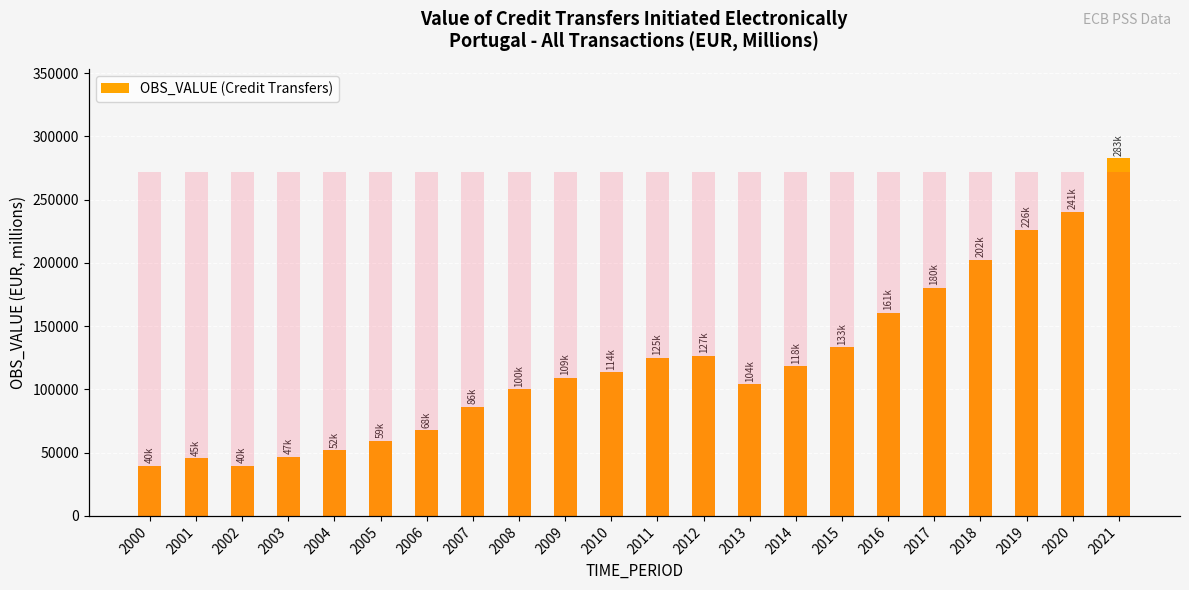

Reading left to right, transcribe all the data shown in this chart.

OBS_VALUE (Credit Transfers): 2000=39654.0	2001=45418.4	2002=39773.0	2003=46871.2	2004=51946.4	2005=59456.9	2006=67742.2	2007=86285.0	2008=100229.3	2009=109280.0	2010=113518.6	2011=125099.5	2012=126530.9	2013=103866.2	2014=118221.5	2015=133286.0	2016=160630.0	2017=180270.4	2018=202401.2	2019=225945.2	2020=240542.8	2021=282568.1
Max reference: 2000=282568.1	2001=282568.1	2002=282568.1	2003=282568.1	2004=282568.1	2005=282568.1	2006=282568.1	2007=282568.1	2008=282568.1	2009=282568.1	2010=282568.1	2011=282568.1	2012=282568.1	2013=282568.1	2014=282568.1	2015=282568.1	2016=282568.1	2017=282568.1	2018=282568.1	2019=282568.1	2020=282568.1	2021=282568.1